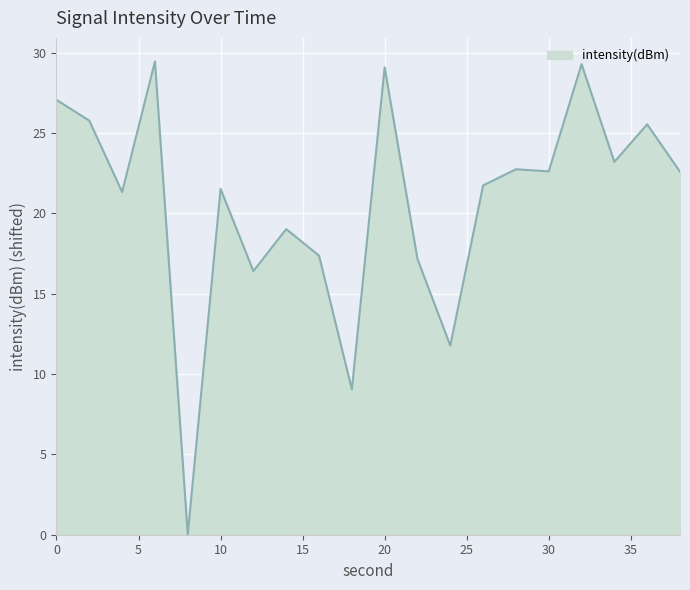

What is the difference between the maximum and minimum values?

29.4